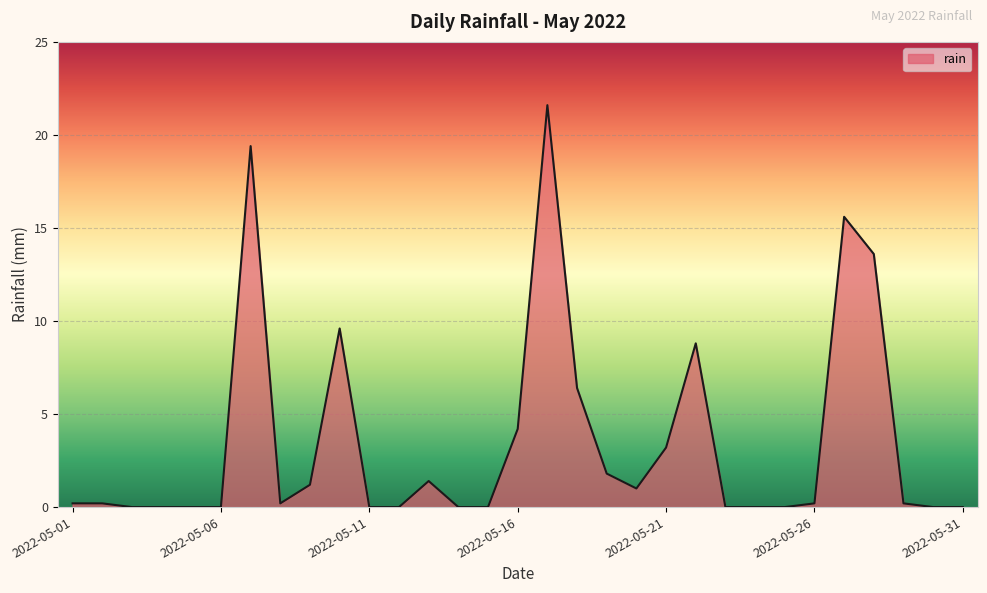

What is the difference between the maximum and minimum values?

21.6